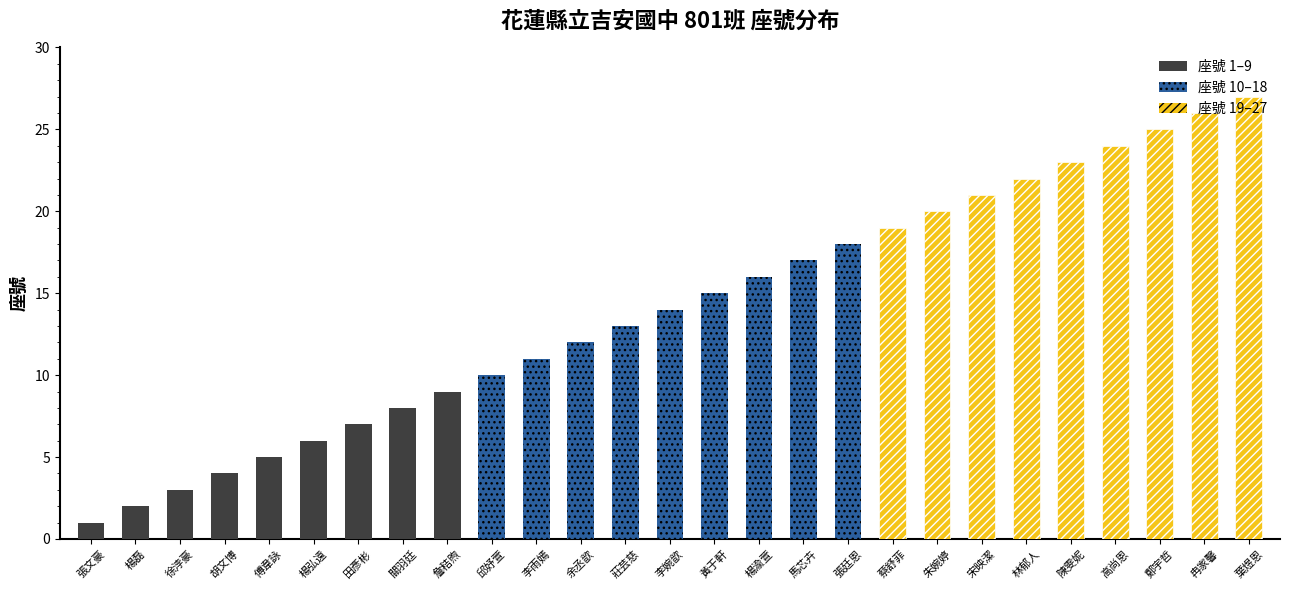

How many distinct data groups are displayed?

3